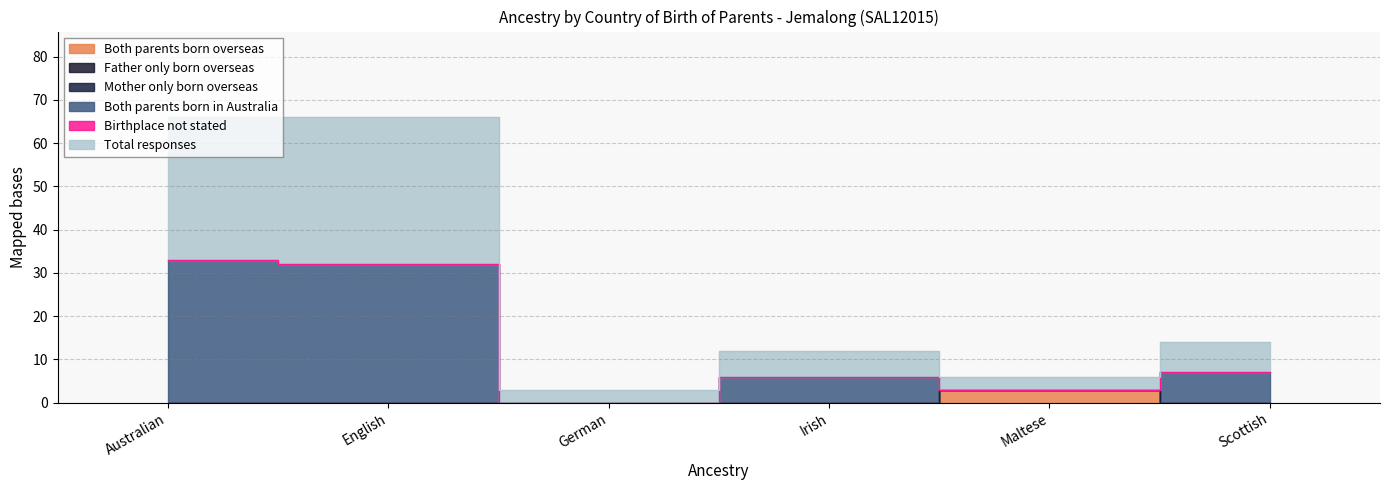

True or false: Total responses and Both parents born in Australia cross at least once.

False